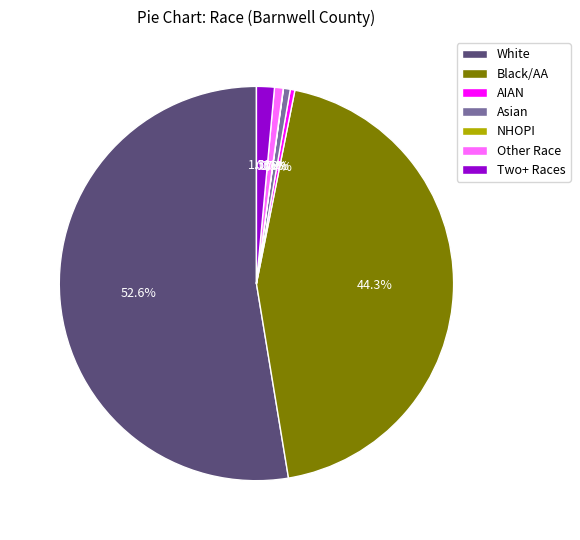

What is the largest slice in the pie chart?

White